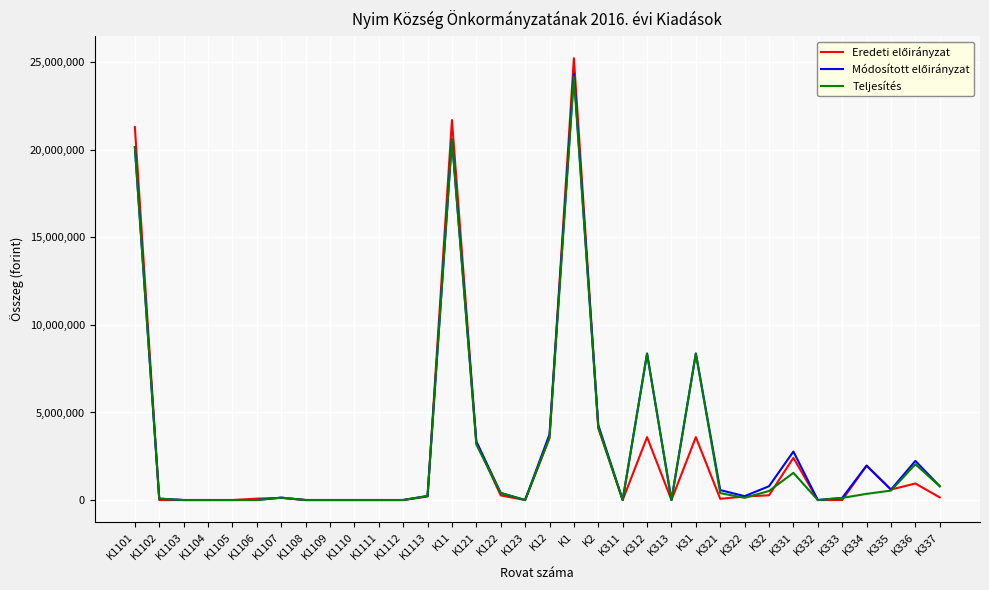

At which category is the sum across all series the highest?

K1